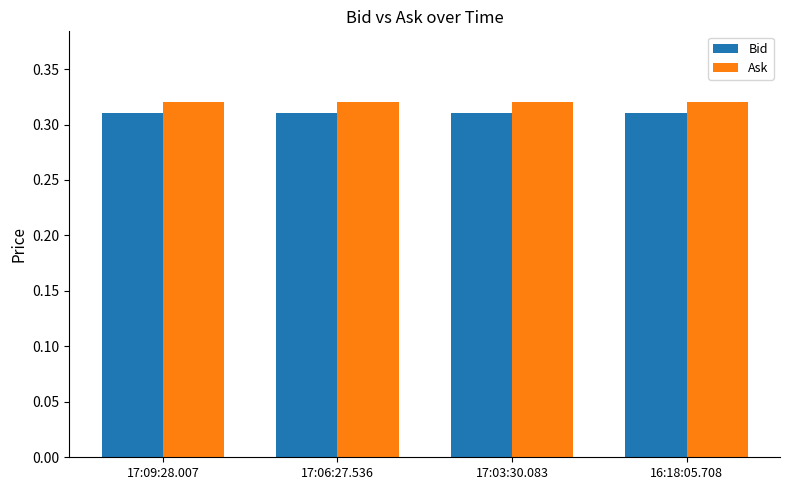

What is the label of the 1st bar from the right?

16:18:05.708